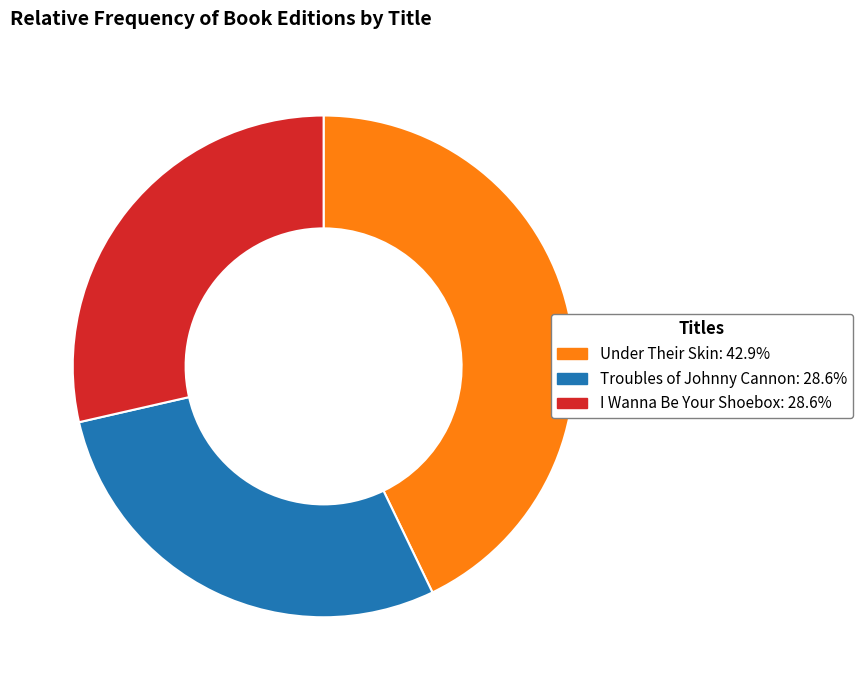

The I Wanna Be Your Shoebox slice represents 40% of the pie. True or false?

False